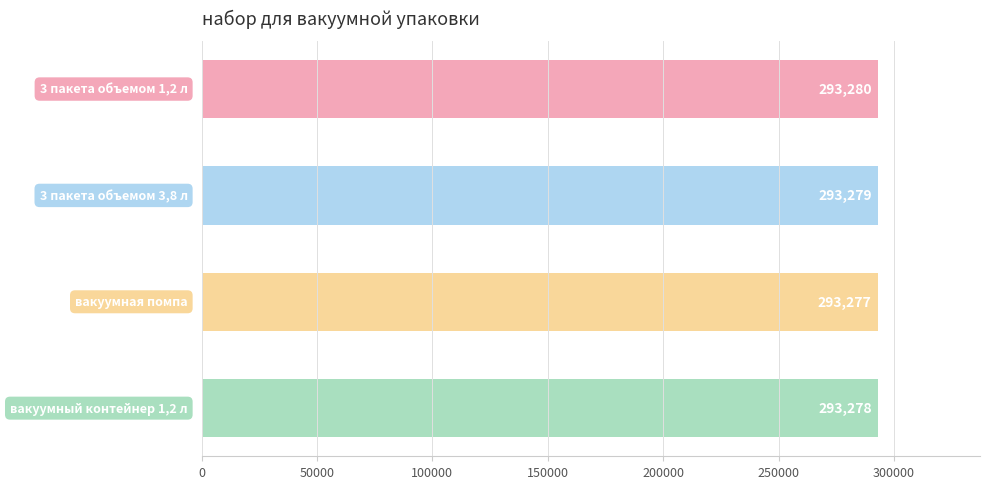

Reading top to bottom, what are all the values shown in this chart?

293280	293279	293277	293278